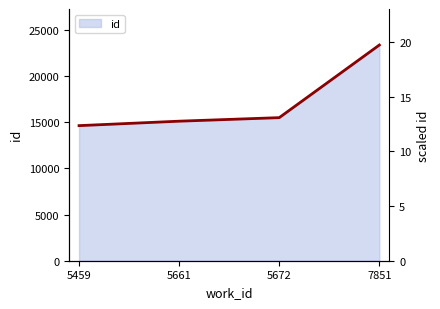

What is the minimum value shown in the chart?

14620